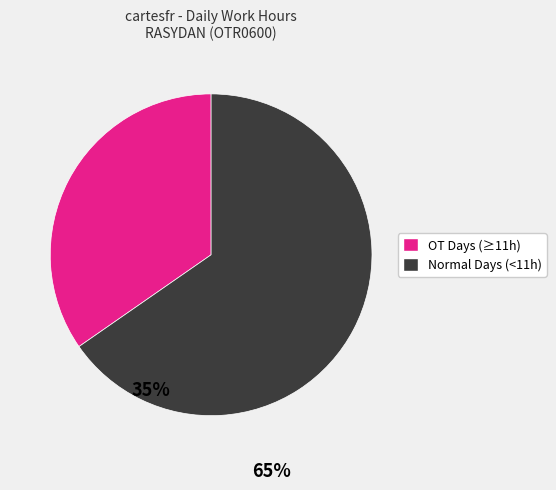

Does any single category account for the majority?

Yes